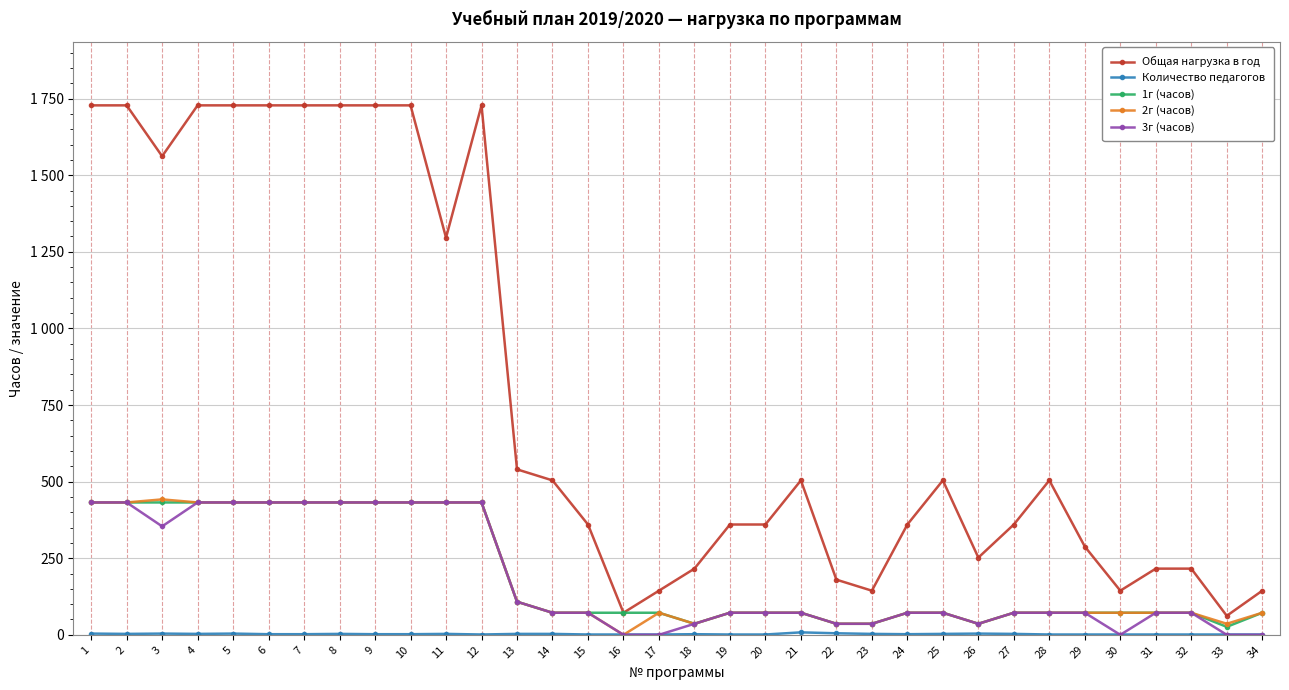

At 22, list the series in order from largest to smallest.

Общая нагрузка в год, 1г (часов), 2г (часов), 3г (часов), Количество педагогов